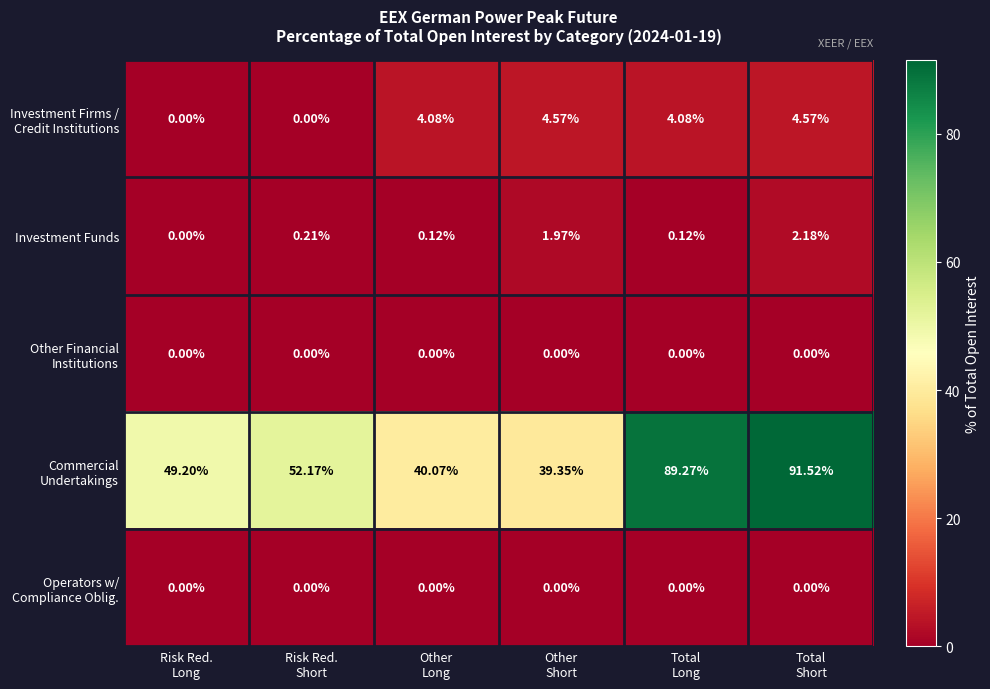

How many categories are shown in the chart?

6